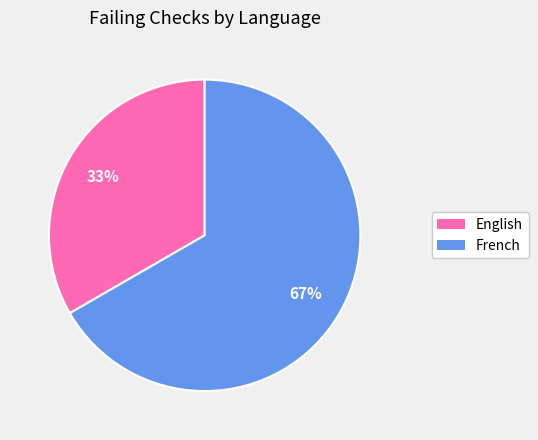

Is there any slice that represents more than half of the pie?

Yes